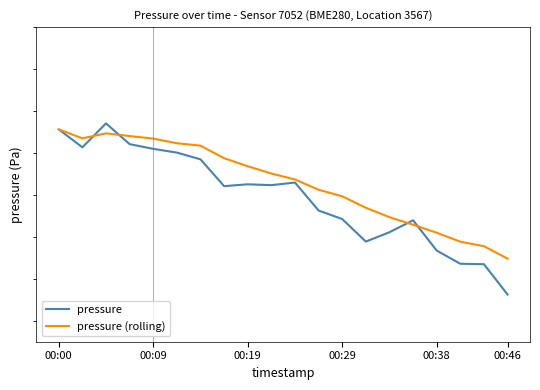

What is the value of the pressure (rolling) point at the 13th from the left?

98919.3